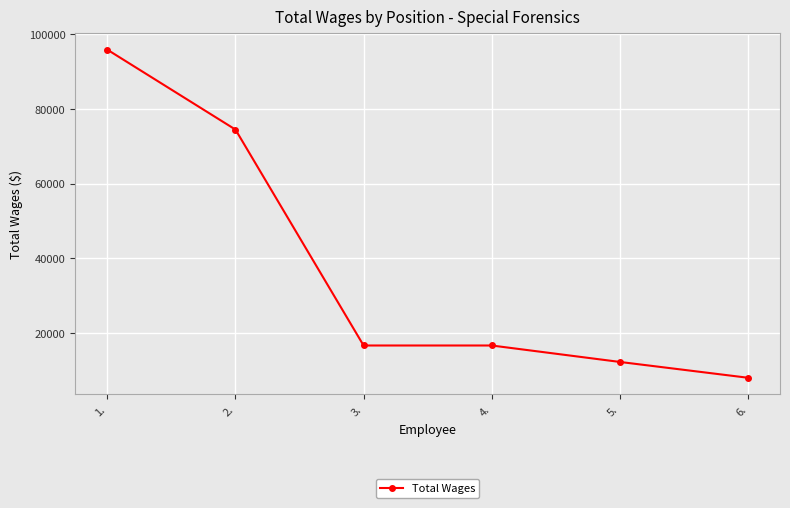

The value at 3. is 16572. True or false?

True